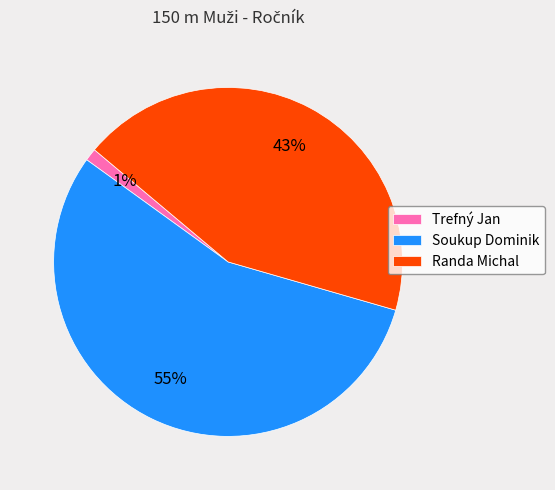

How many segments does this pie chart have?

3